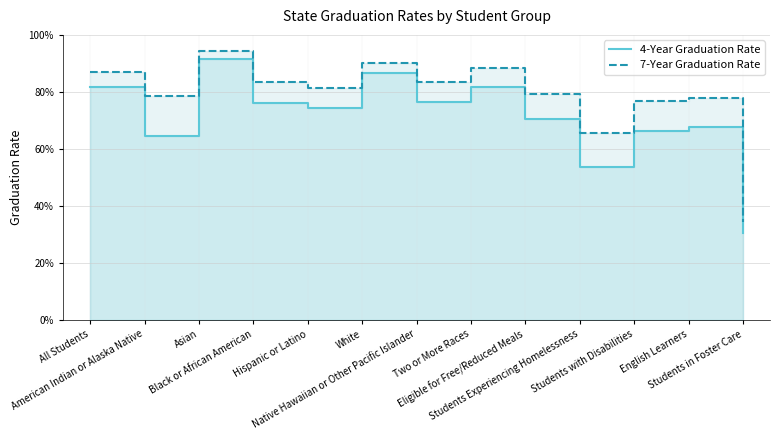

At which category does 4-Year Graduation Rate reach its first local valley?

American Indian or Alaska Native